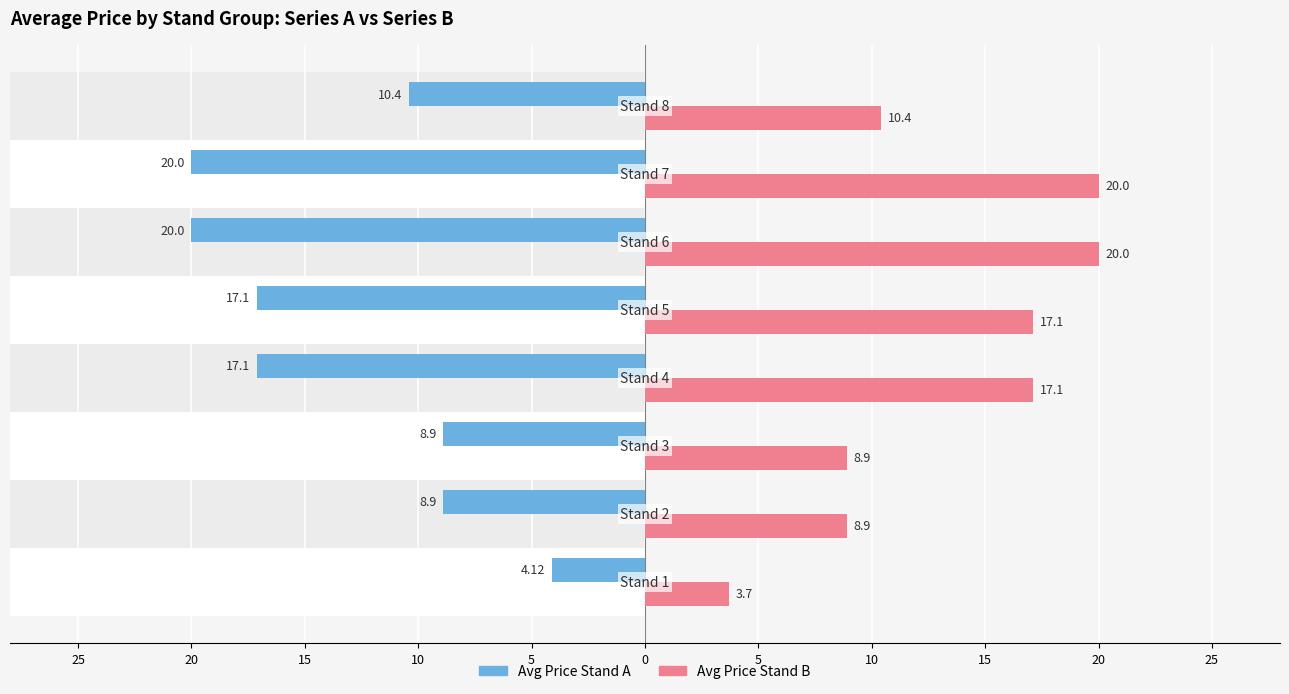

Reading right to left, what are all the values shown in this chart?

Avg Price Stand A: 10=-10.4	5=-20.0	0=-20.0	5=-17.1	10=-17.1	15=-8.9	20=-8.9	25=-4.1
Avg Price Stand B: 10=10.4	5=20.0	0=20.0	5=17.1	10=17.1	15=8.9	20=8.9	25=3.7